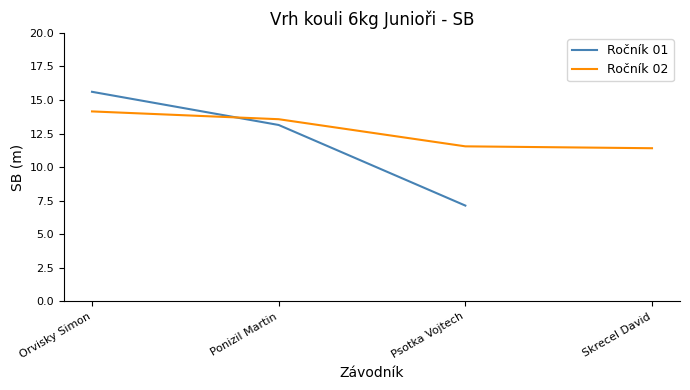

True or false: SB_01 and SB_02 intersect in this chart.

True